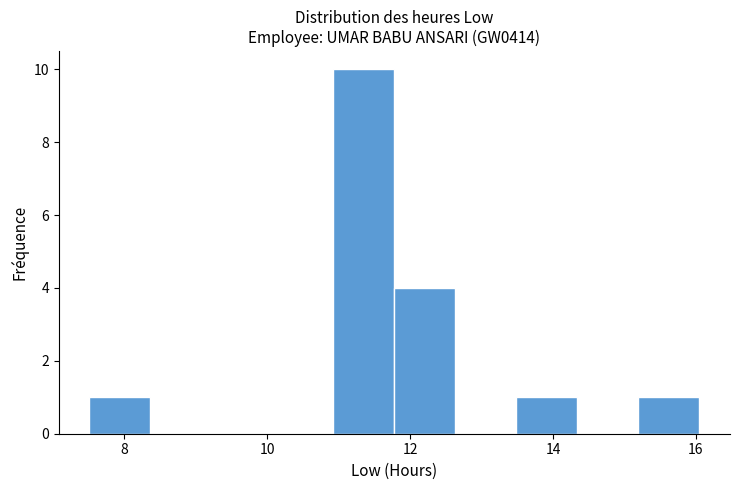

Reading left to right, list every bar in this chart as the range it spans on the x-axis followed by its height. Neither the bar edges nor the heights are printed on the chart, so give them approximately, as read against the axes.

7.6 to 8.4: 1
8.4 to 9.2: 0
9.2 to 10.0: 0
10.0 to 11.0: 0
11.0 to 11.8: 10
11.8 to 12.6: 4
12.6 to 13.4: 0
13.4 to 14.4: 1
14.4 to 15.2: 0
15.2 to 16.0: 1